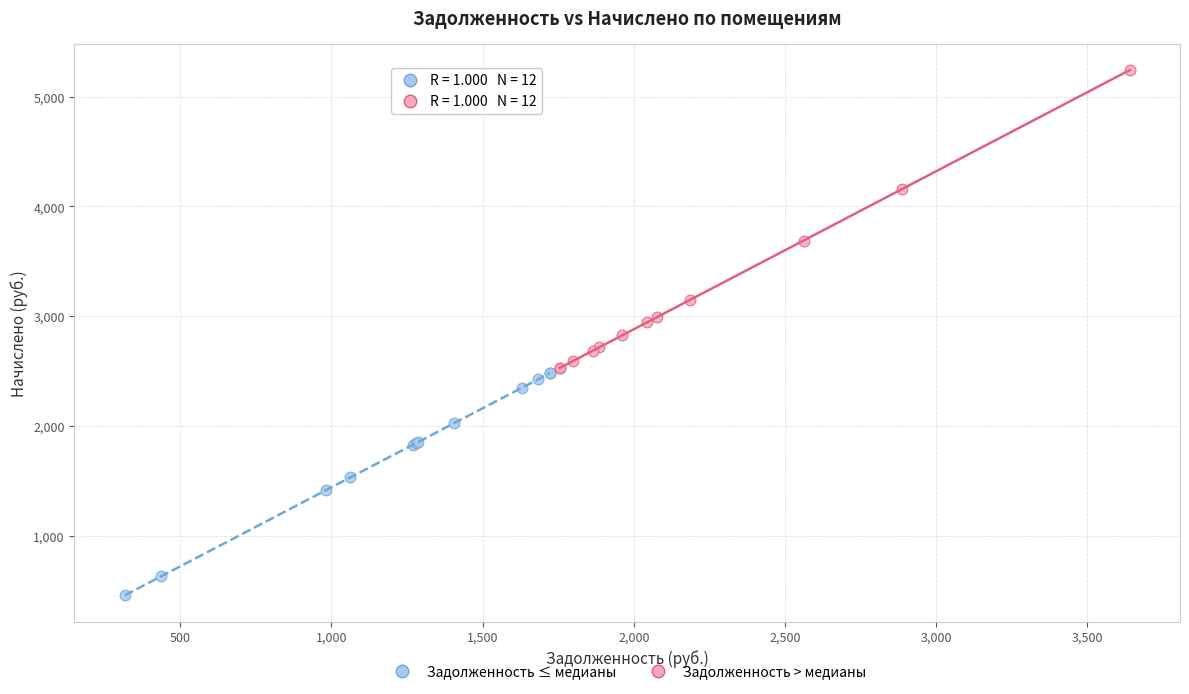

Which series contains the highest Y value?

Задолженность > медианы